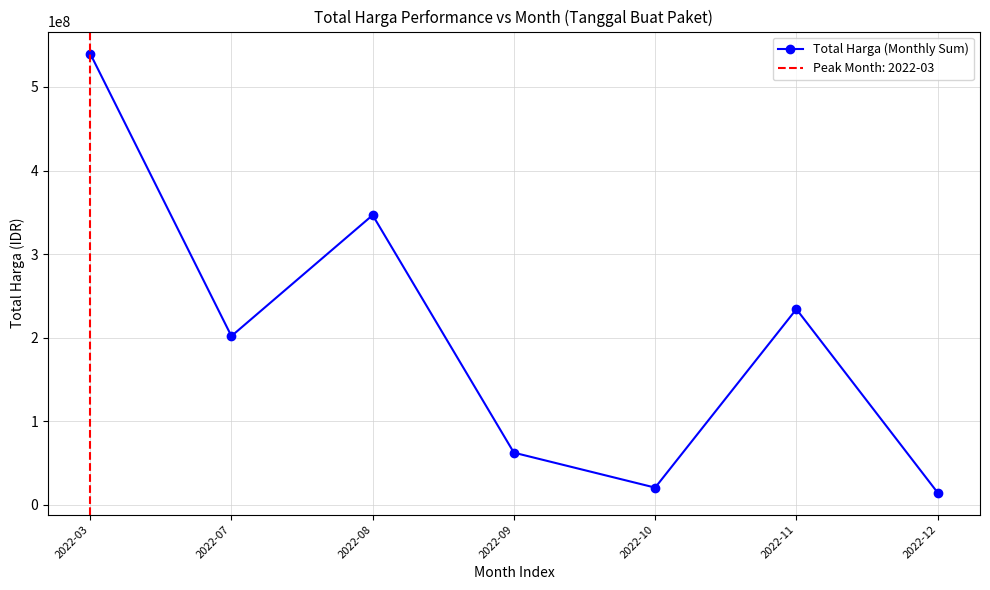

At which label is the value closest to 277387500?

2022-11